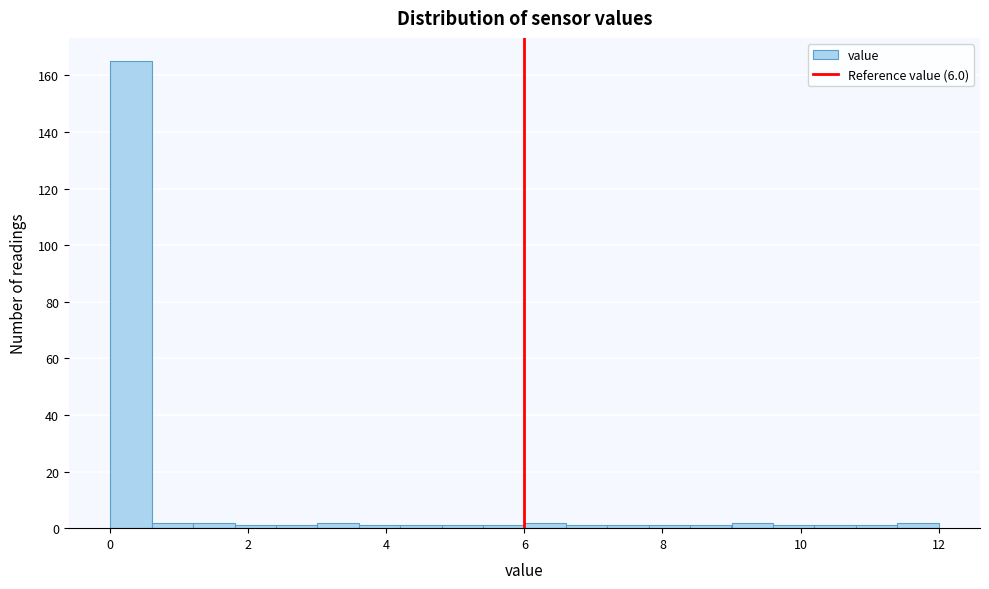

Read against the x-axis, roughly where is the centre of the tallest bar?

0.4